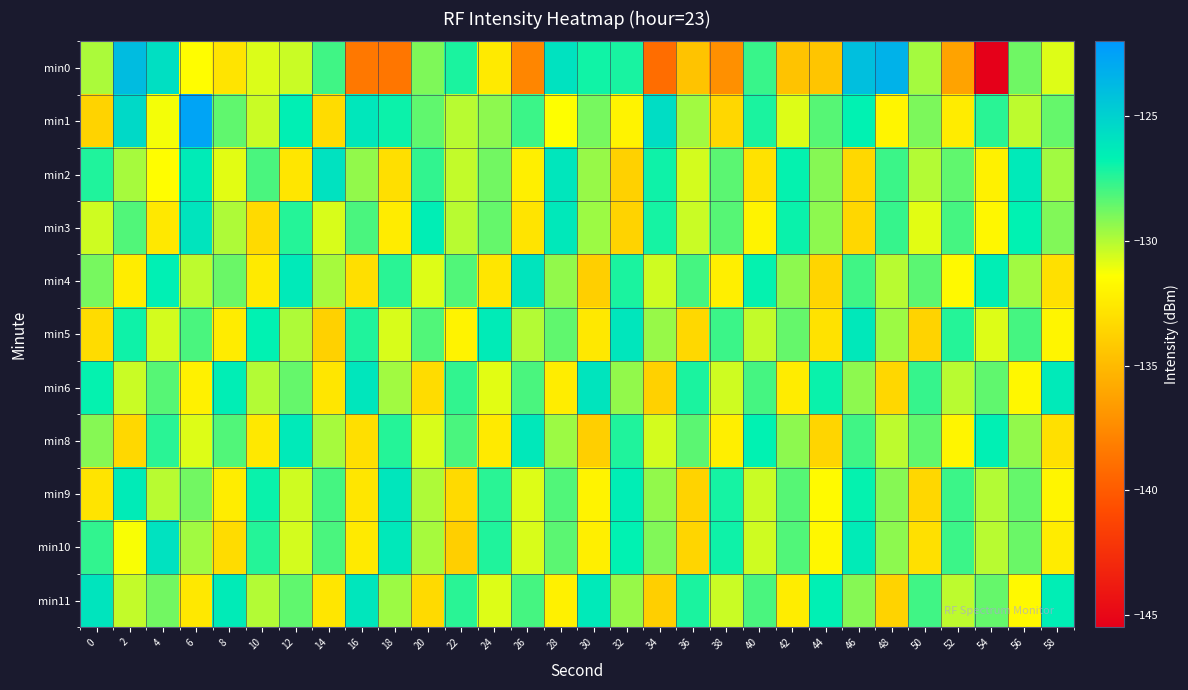

Reading left to right, what are all the values shown in this chart?

min0: 0=-129.9	2=-123.9	4=-125.7	6=-131.5	8=-132.8	10=-130.7	12=-130.4	14=-127.9	16=-138.4	18=-138.6	20=-129.1	22=-127.2	24=-132.5	26=-137.7	28=-125.9	30=-127.0	32=-127.1	34=-139.1	36=-134.5	38=-137.2	40=-127.8	42=-134.6	44=-134.4	46=-124.0	48=-123.3	50=-129.7	52=-136.2	54=-145.4	56=-128.8	58=-130.8
min1: 0=-133.7	2=-125.4	4=-131.2	6=-122.6	8=-128.5	10=-130.4	12=-126.6	14=-133.2	16=-126.2	18=-126.9	20=-128.5	22=-130.1	24=-129.3	26=-127.8	28=-131.4	30=-128.9	32=-132.0	34=-125.6	36=-129.7	38=-133.5	40=-127.2	42=-130.8	44=-128.3	46=-126.7	48=-131.9	50=-129.0	52=-132.4	54=-127.5	56=-130.2	58=-128.6
min2: 0=-127.3	2=-129.8	4=-131.5	6=-126.4	8=-130.9	10=-128.1	12=-132.7	14=-125.9	16=-129.4	18=-133.1	20=-127.6	22=-130.3	24=-128.8	26=-132.2	28=-126.1	30=-129.5	32=-133.8	34=-127.0	36=-130.6	38=-128.4	40=-132.9	42=-126.8	44=-129.2	46=-133.4	48=-127.8	50=-130.0	52=-128.5	54=-132.1	56=-126.3	58=-129.7
min3: 0=-130.5	2=-128.2	4=-132.6	6=-126.0	8=-129.9	10=-133.3	12=-127.4	14=-130.7	16=-128.1	18=-132.4	20=-126.5	22=-130.1	24=-128.6	26=-132.8	28=-126.2	30=-129.6	32=-133.7	34=-127.1	36=-130.4	38=-128.3	40=-132.0	42=-126.9	44=-129.3	46=-133.5	48=-127.7	50=-130.9	52=-128.0	54=-131.8	56=-126.7	58=-129.1
min4: 0=-128.9	2=-132.3	4=-126.6	6=-130.2	8=-128.7	10=-132.5	12=-126.3	14=-129.8	16=-133.1	18=-127.5	20=-130.8	22=-128.2	24=-132.7	26=-126.0	28=-129.4	30=-133.9	32=-127.2	34=-130.5	36=-128.0	38=-132.2	40=-126.8	42=-129.3	44=-133.6	46=-127.9	48=-130.1	50=-128.4	52=-131.7	54=-126.5	56=-129.7	58=-133.0
min5: 0=-133.2	2=-127.0	4=-130.6	6=-128.1	8=-132.4	10=-126.7	12=-129.9	14=-133.8	16=-127.3	18=-130.7	20=-128.2	22=-132.0	24=-126.4	26=-130.0	28=-128.5	30=-132.6	32=-126.1	34=-129.5	36=-133.4	38=-127.8	40=-130.3	42=-128.6	44=-132.9	46=-126.2	48=-129.6	50=-133.7	52=-127.4	54=-130.8	56=-128.0	58=-131.9
min6: 0=-126.8	2=-130.4	4=-128.3	6=-132.1	8=-126.5	10=-130.0	12=-128.6	14=-132.7	16=-126.1	18=-129.7	20=-133.2	22=-127.6	24=-130.9	26=-128.1	28=-132.3	30=-126.0	32=-129.4	34=-133.8	36=-127.2	38=-130.5	40=-128.0	42=-132.4	44=-126.9	46=-129.3	48=-133.5	50=-127.7	52=-130.1	54=-128.5	56=-131.8	58=-126.3
min8: 0=-129.2	2=-133.4	4=-127.5	6=-130.8	8=-128.2	10=-132.6	12=-126.3	14=-129.8	16=-133.1	18=-127.4	20=-130.7	22=-128.1	24=-132.5	26=-126.2	28=-129.6	30=-133.9	32=-127.3	34=-130.6	36=-128.4	38=-132.2	40=-126.7	42=-129.3	44=-133.6	46=-127.9	48=-130.2	50=-128.5	52=-131.9	54=-126.6	56=-129.4	58=-133.0
min9: 0=-132.8	2=-126.4	4=-130.1	6=-128.8	8=-132.3	10=-126.9	12=-130.5	14=-128.0	16=-132.7	18=-126.1	20=-129.9	22=-133.3	24=-127.5	26=-130.8	28=-128.2	30=-132.0	32=-126.5	34=-129.4	36=-133.7	38=-127.1	40=-130.4	42=-128.3	44=-131.6	46=-126.8	48=-129.2	50=-133.5	52=-127.8	54=-130.0	56=-128.6	58=-131.9
min10: 0=-127.6	2=-131.3	4=-125.9	6=-129.7	8=-133.2	10=-127.4	12=-130.6	14=-128.1	16=-132.5	18=-126.2	20=-129.8	22=-133.9	24=-127.3	26=-130.7	28=-128.4	30=-132.2	32=-126.7	34=-129.1	36=-133.6	38=-127.0	40=-130.5	42=-128.2	44=-131.8	46=-126.4	48=-129.3	50=-133.0	52=-127.8	54=-130.1	56=-128.7	58=-132.4
min11: 0=-126.0	2=-130.3	4=-128.8	6=-132.6	8=-126.4	10=-130.0	12=-128.5	14=-132.7	16=-126.1	18=-129.6	20=-133.3	22=-127.5	24=-130.8	26=-128.0	28=-132.1	30=-126.3	32=-129.5	34=-133.9	36=-127.2	38=-130.4	40=-128.1	42=-132.3	44=-126.6	46=-129.2	48=-133.7	50=-127.9	52=-130.2	54=-128.6	56=-131.7	58=-126.5